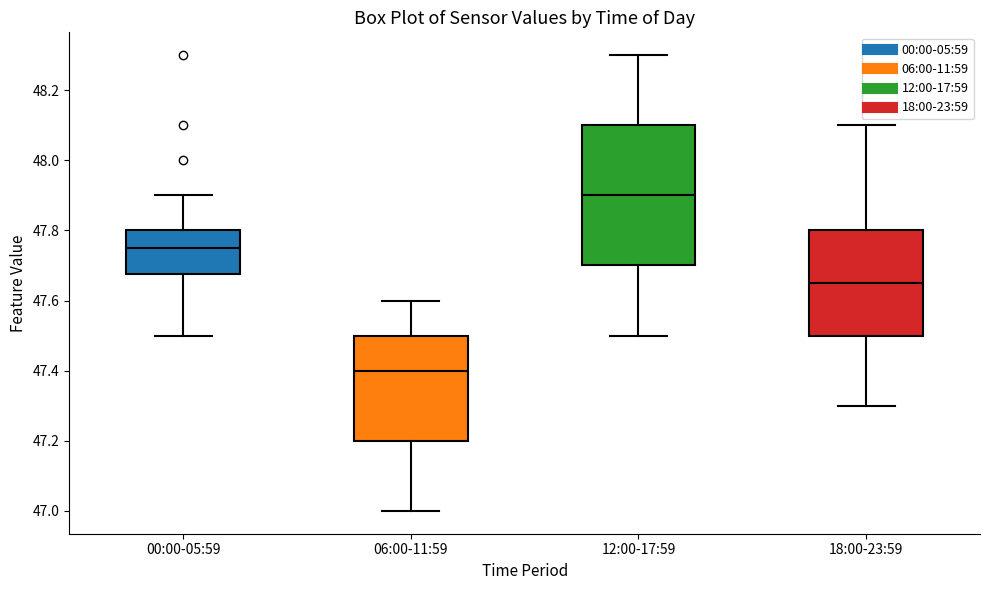

Which box is the tallest, from its lower edge to its upper edge?

12:00-17:59